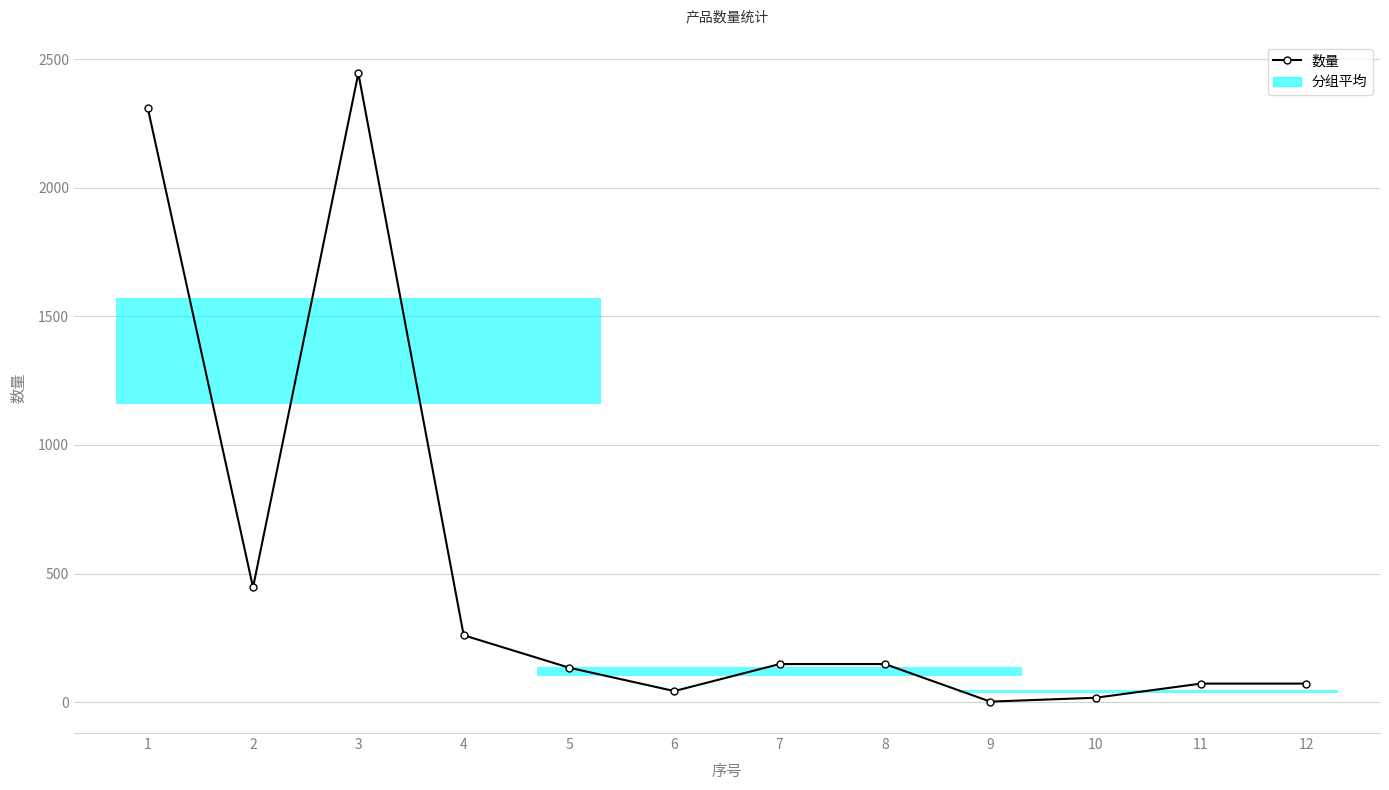

Reading right to left, transcribe all the data shown in this chart.

12=72	11=72	10=17	9=2	8=148	7=148	6=43	5=134	4=260	3=2445	2=446	1=2311